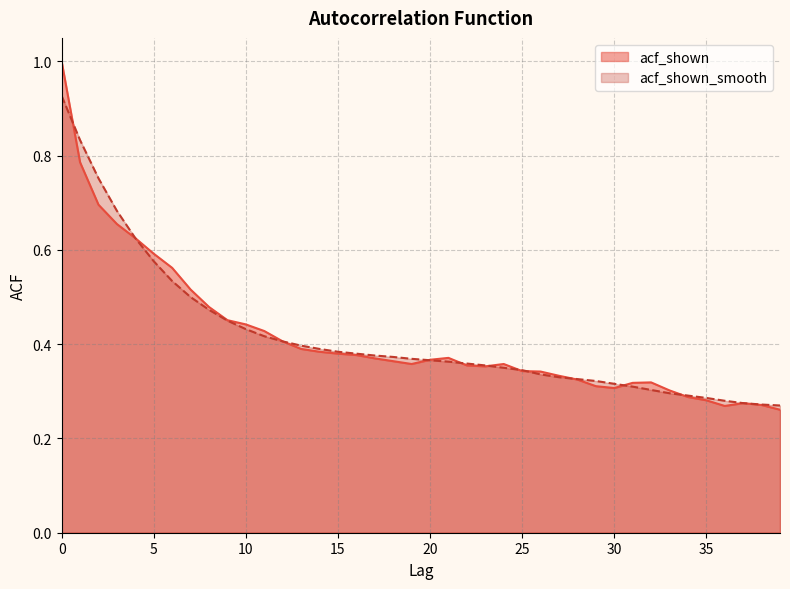

What is the sum of the acf_shown values at 9 and 30?

0.8